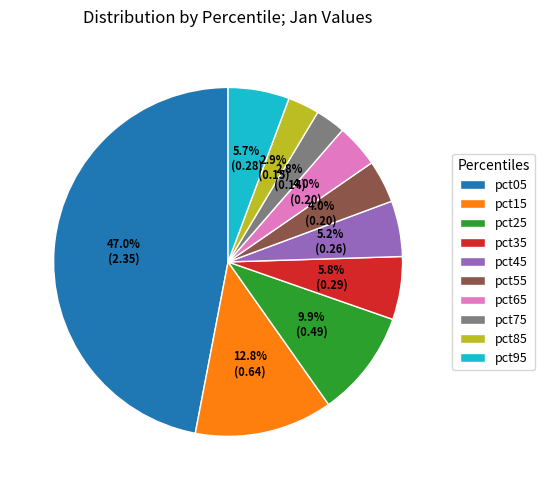

What is the largest slice in the pie chart?

pct05